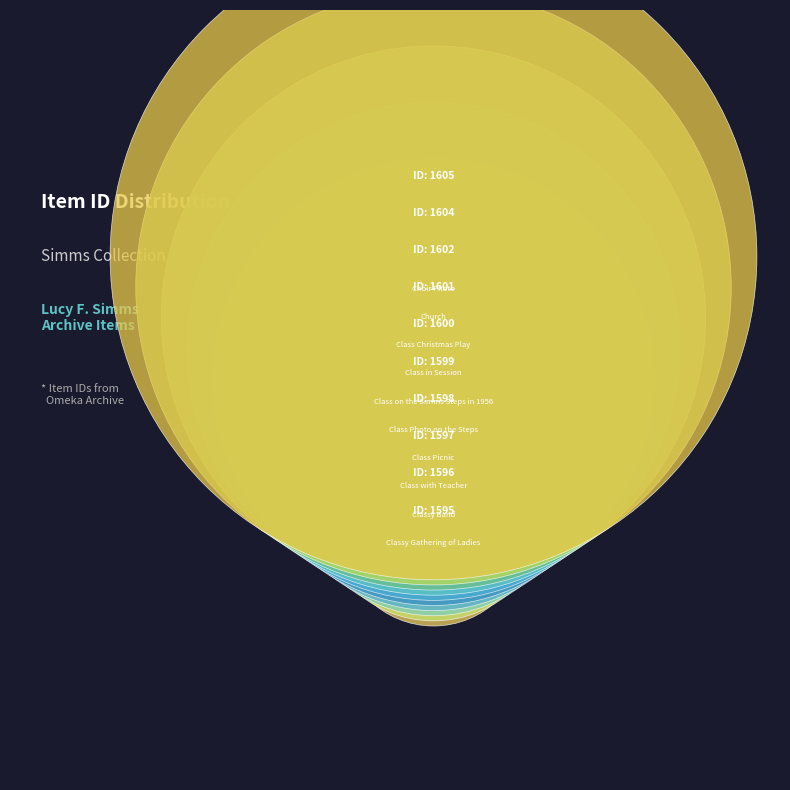

Is Class Picnic the majority of the pie?

No